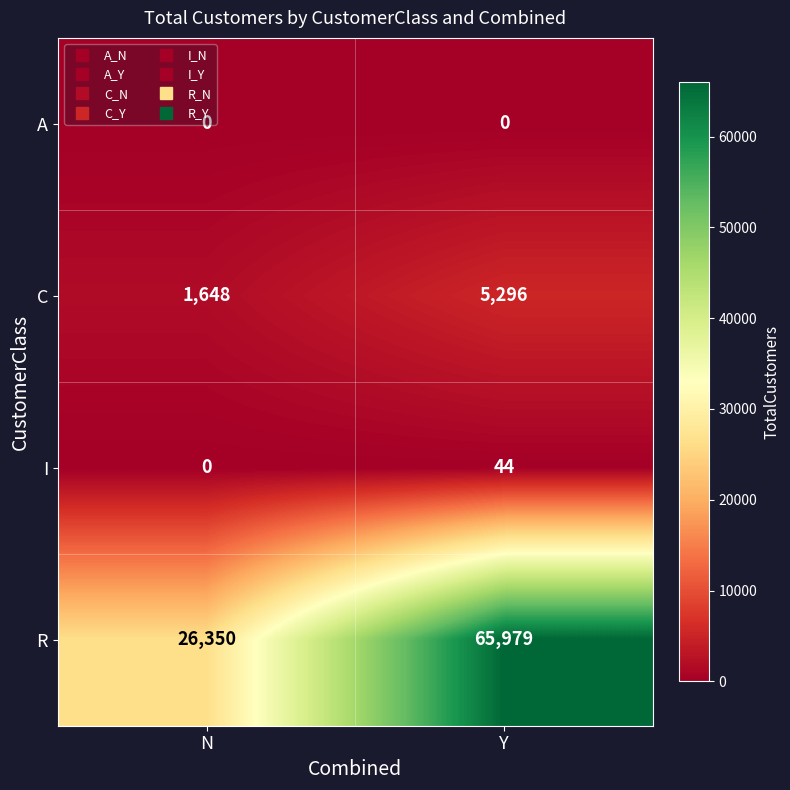

True or false: I has a value of 44 at Y.

True